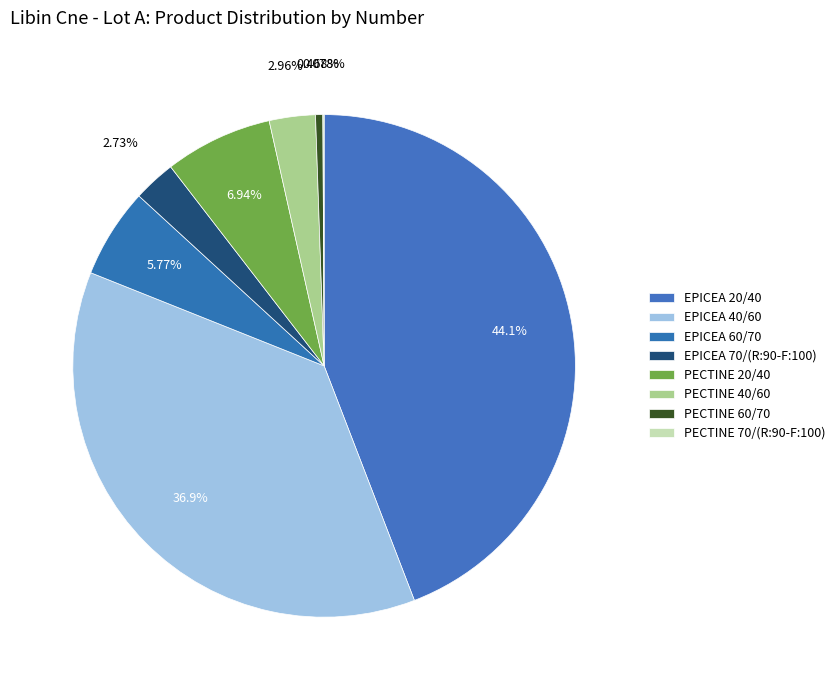

What percentage do EPICEA 40/60 and PECTINE 70/(R:90-F:100) together represent?

37.0%